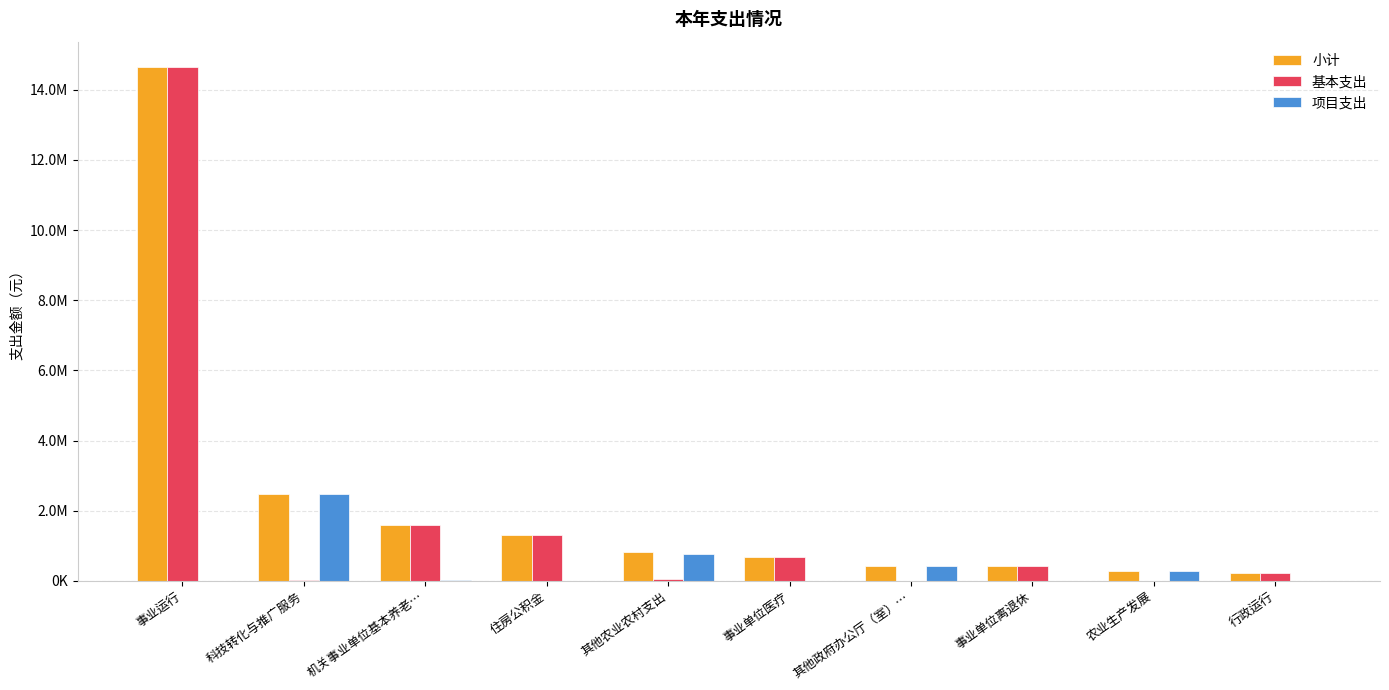

At which label is 小计 closest to 7439440?

科技转化与推广服务